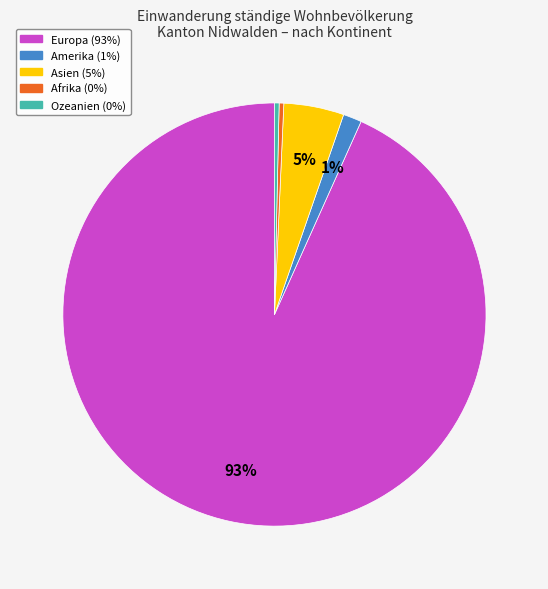

Which category has the biggest portion of the pie?

Europa